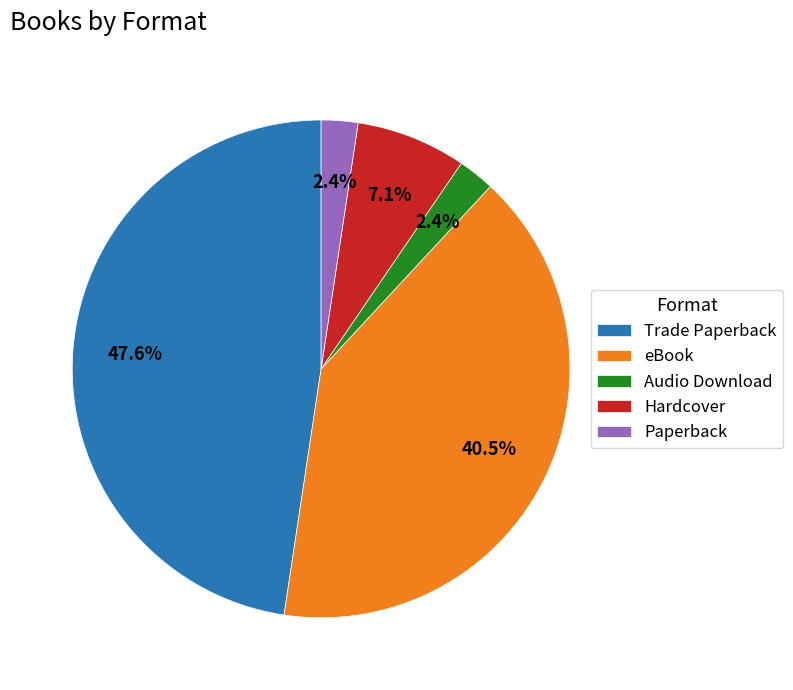

Count the number of slices in the pie.

5